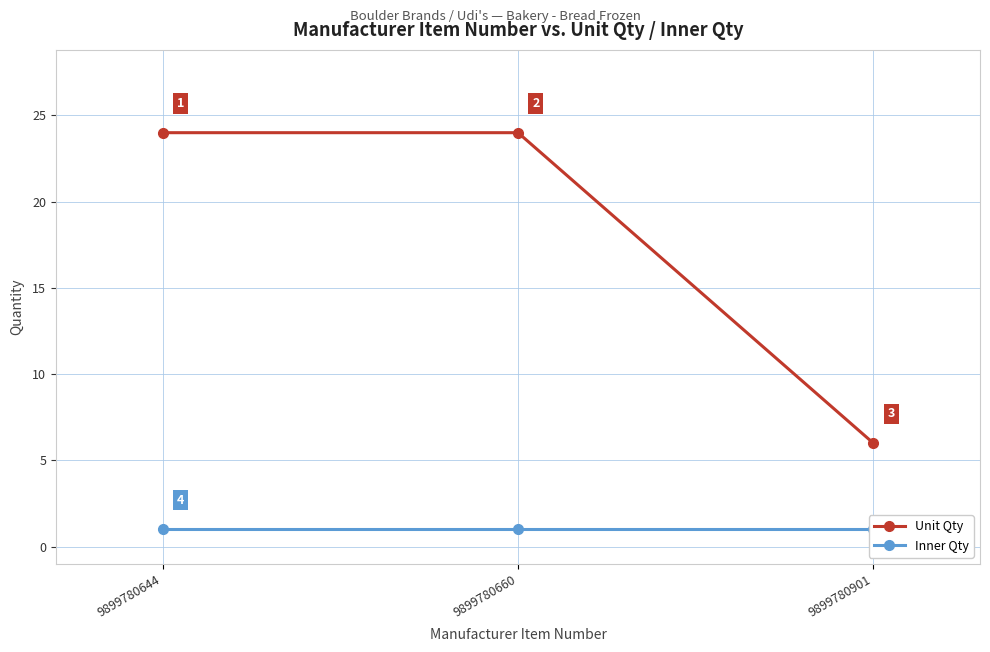

Reading left to right, list all the values displayed in this chart.

Unit Qty: 24	24	6
Inner Qty: 1	1	1